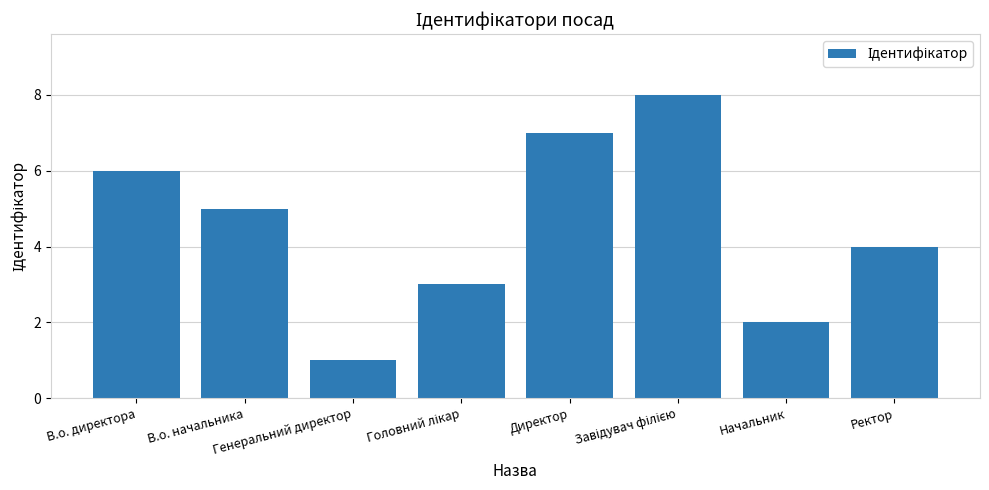

Which category has the lowest value across all series?

Генеральний директор